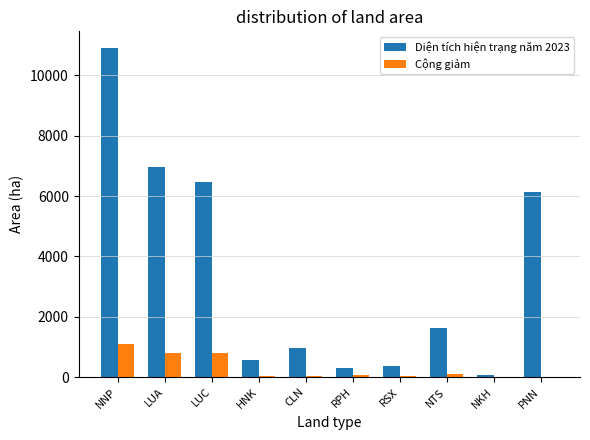

What is the maximum value for Diện tích hiện trạng năm 2023?

10916.4